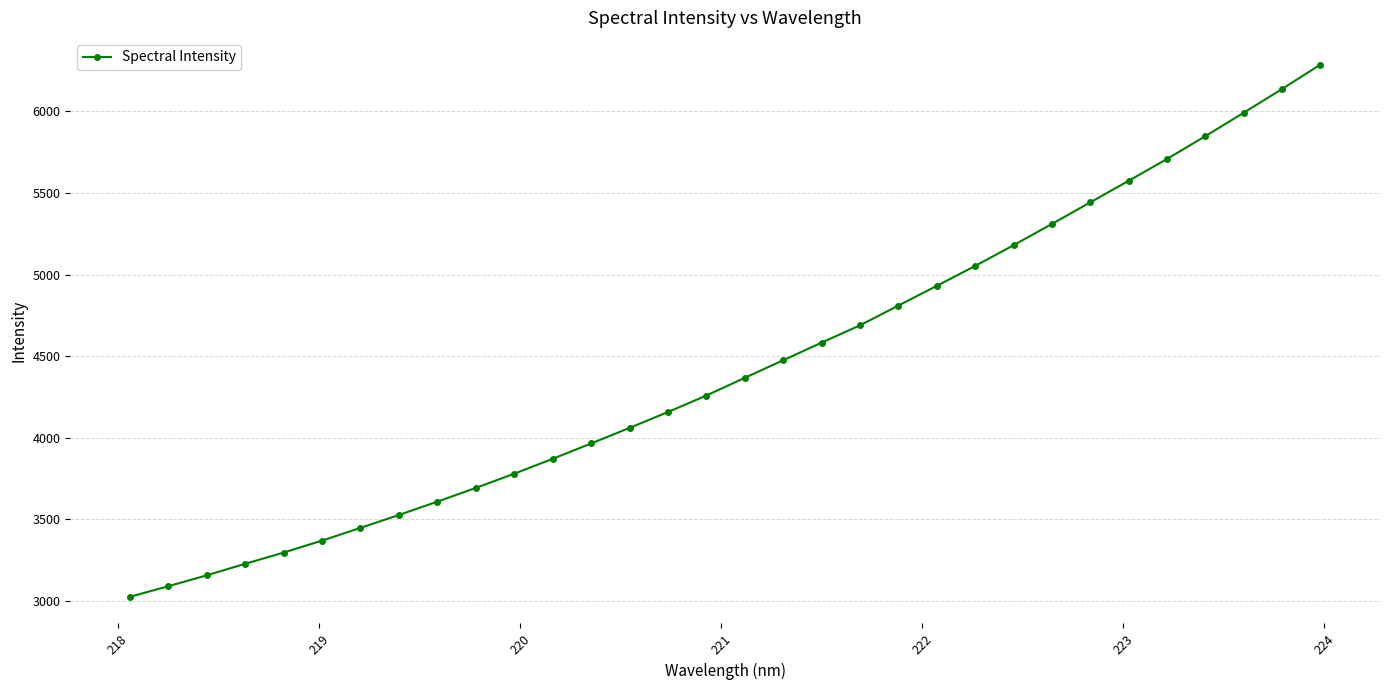

What is the sum of all values?

141945.6